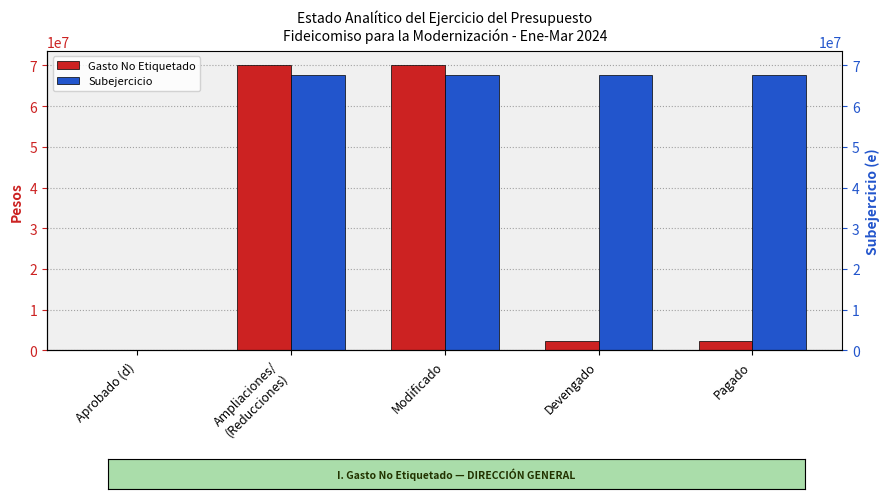

Is it true that Subejercicio equals -35054660.6 at Aprobado (d)?

False